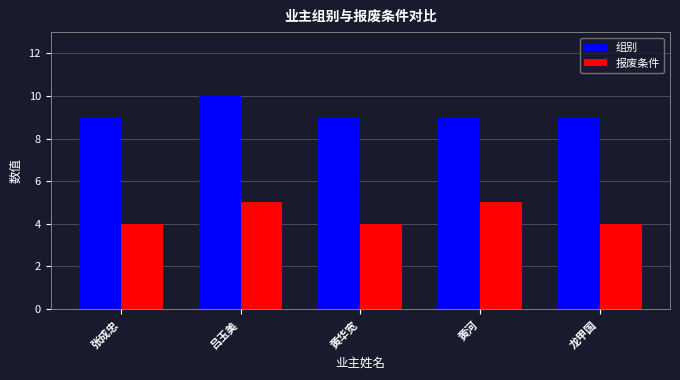

Is it true that 组别 equals 4 at 吕玉美?

False